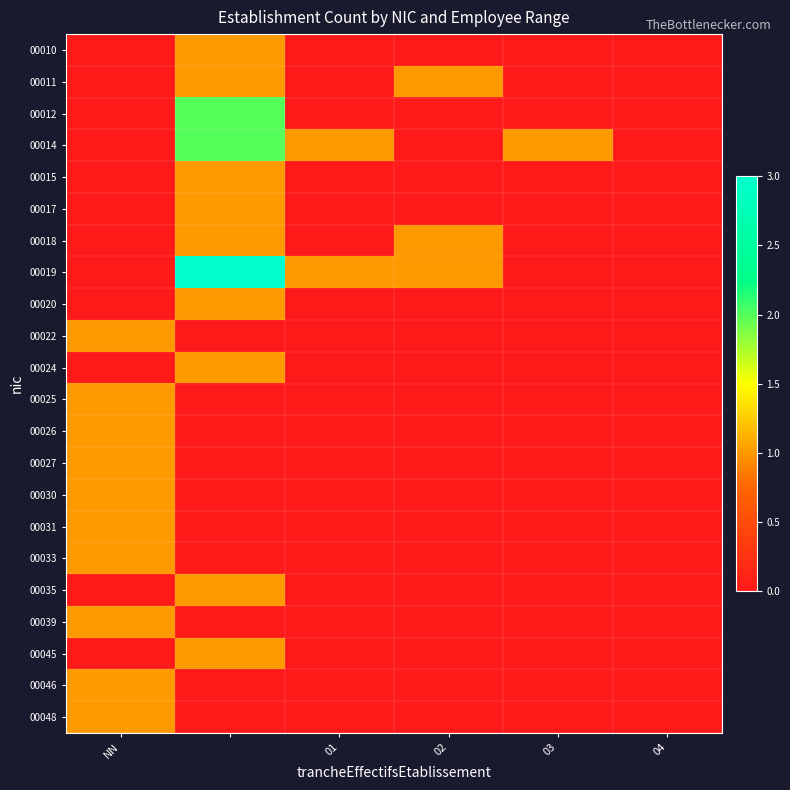

Which series has the largest range (max minus min)?

00019